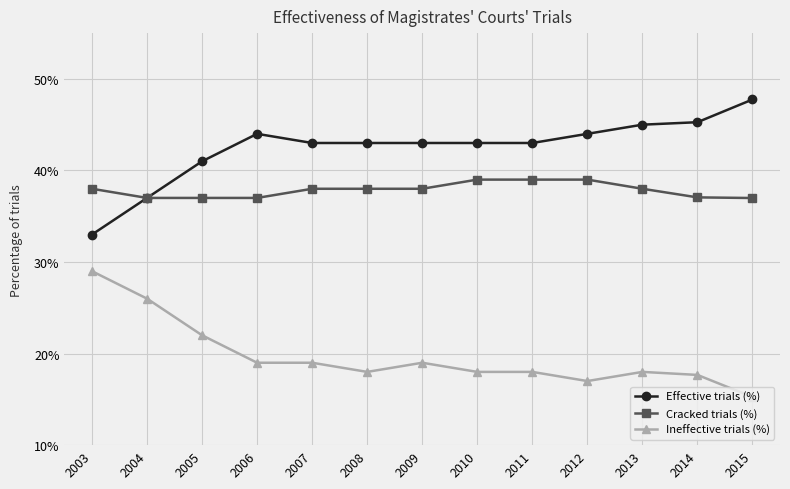

What is the sum of the Effective trials (%) values at 2013 and 2010?

0.9